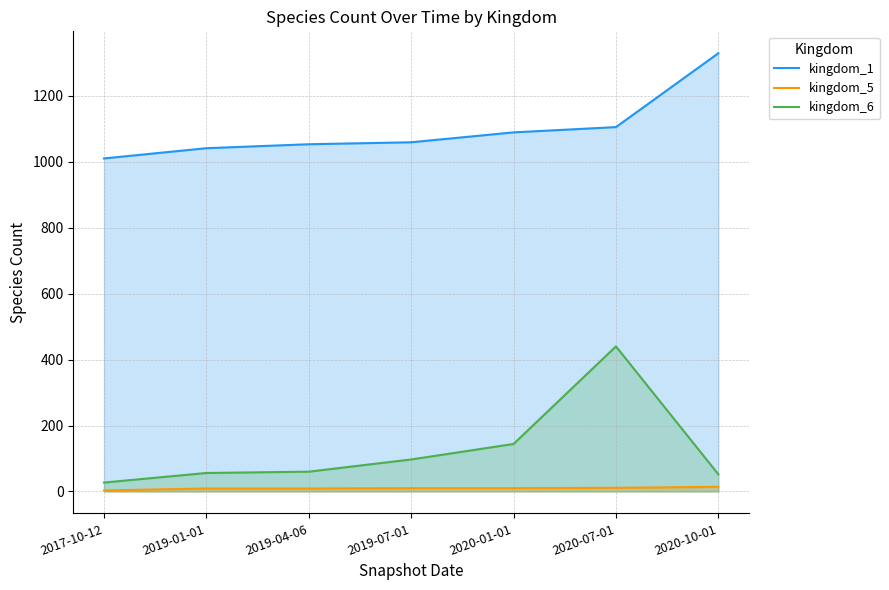

What is the label of the 6th point from the left?

2020-07-01